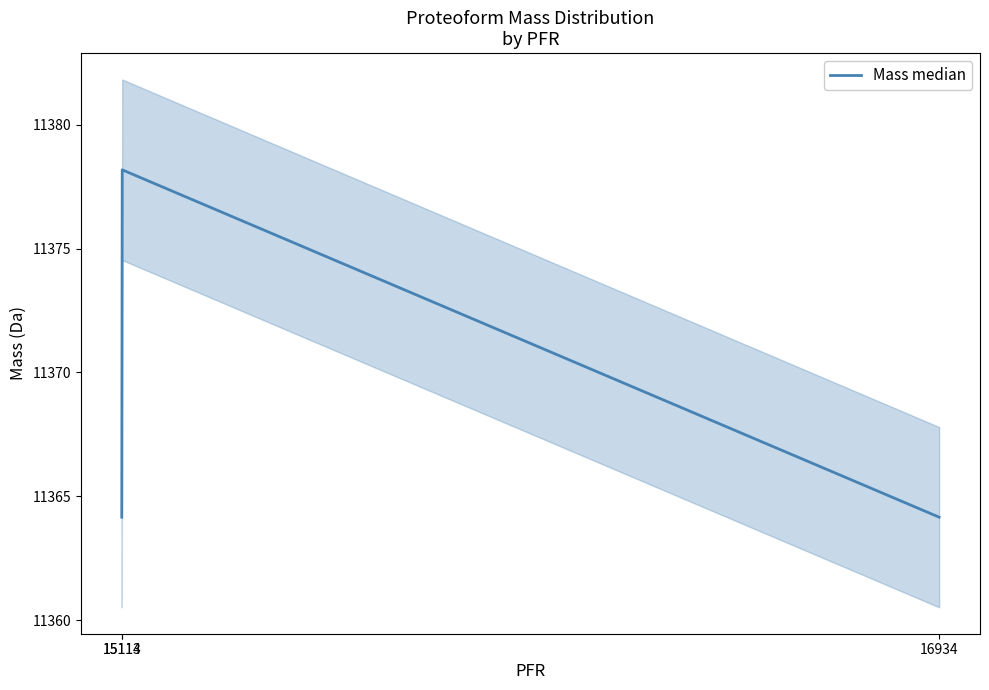

What is the average value?

11368.8